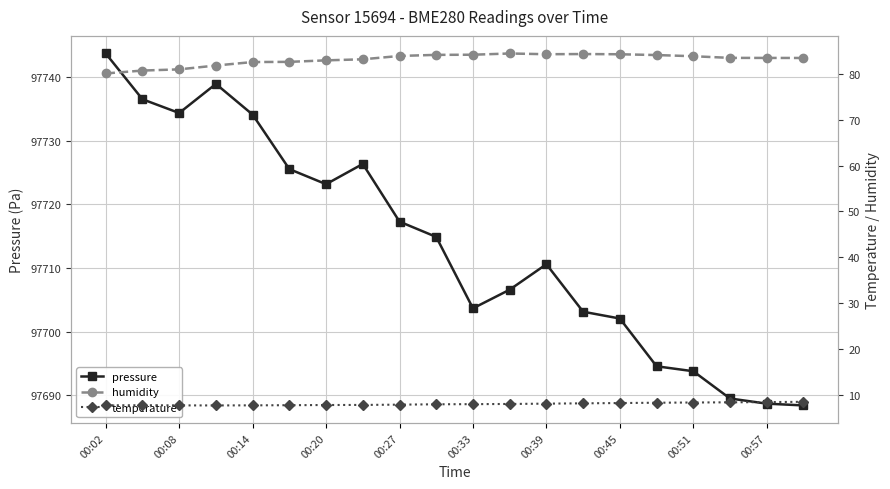

What is the greatest value displayed?

97743.7